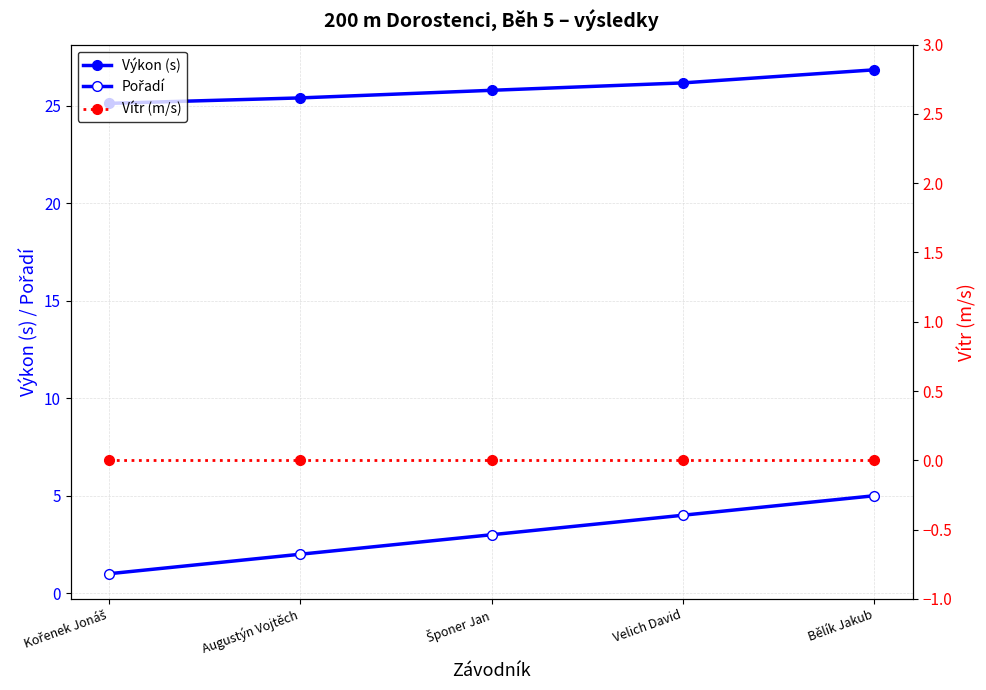

True or false: Výkon (s) has a value of 38.5 at Velich David.

False